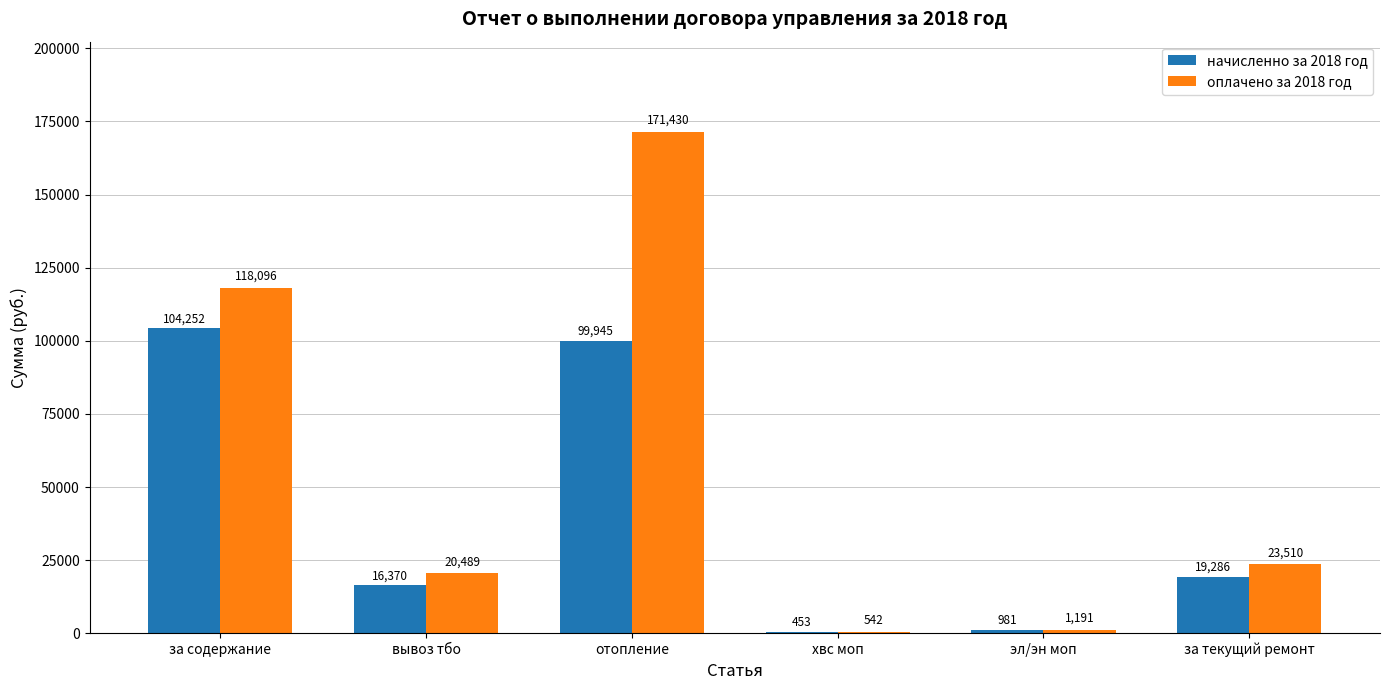

Does the chart contain stacked bars?

No